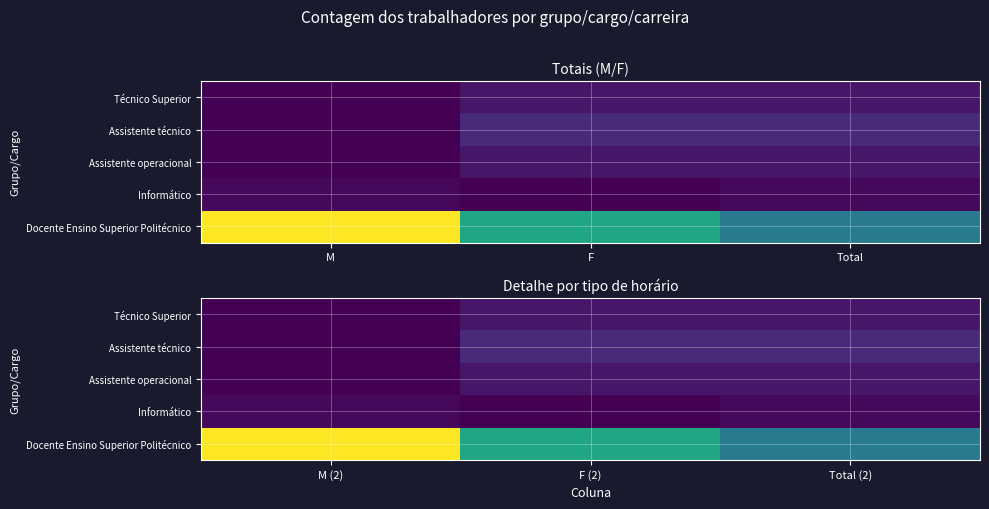

What is the total value across all series at Total (2)?

33